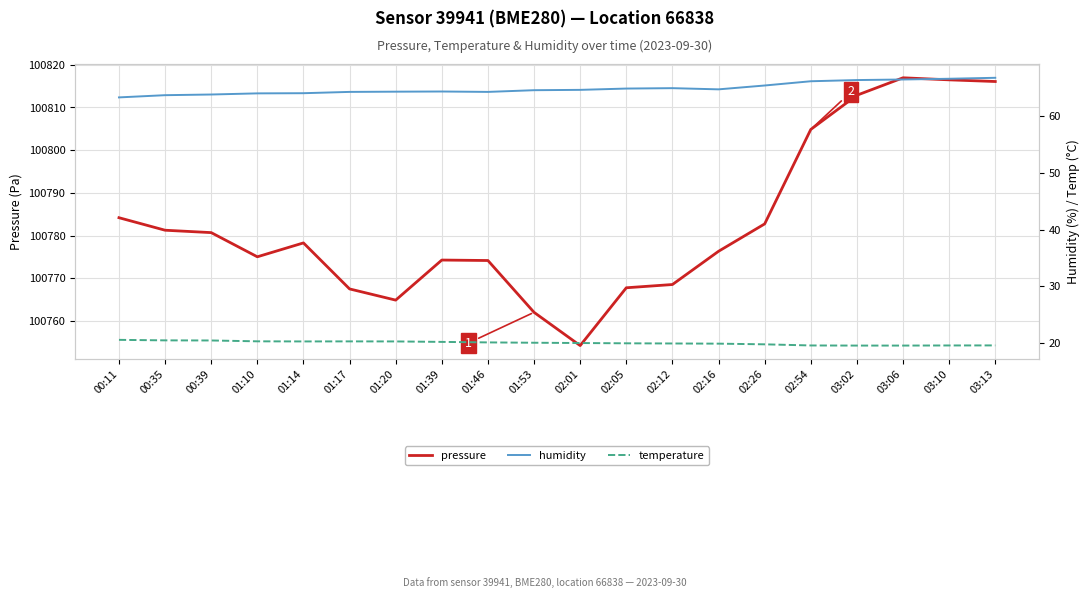

At which category does humidity reach its first local valley?

01:46